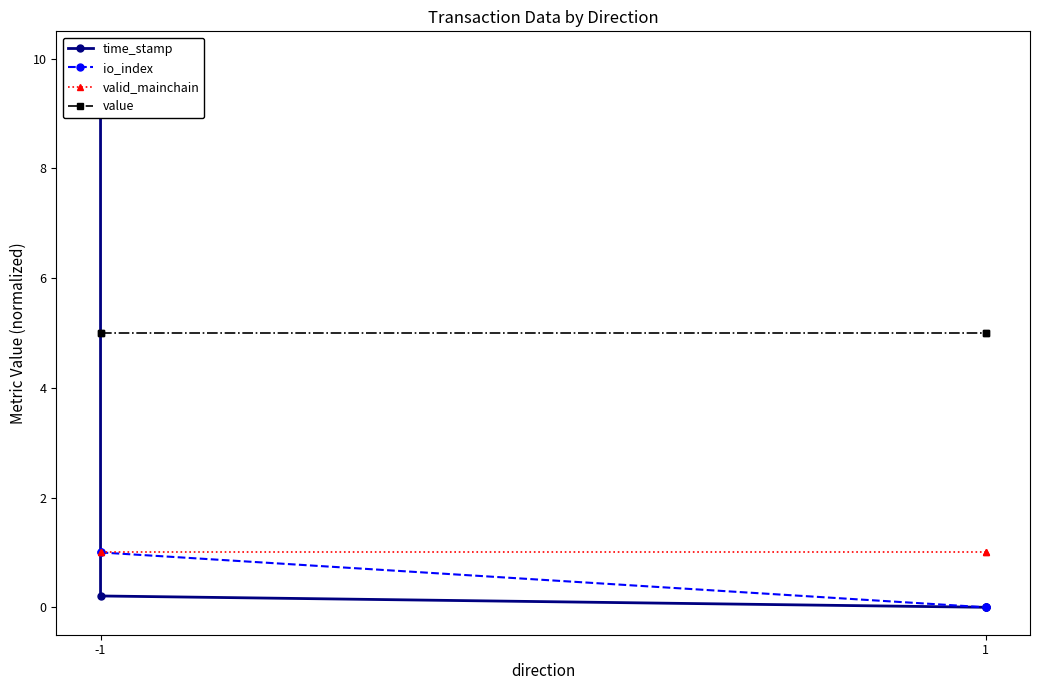

How many series are shown in this chart?

4